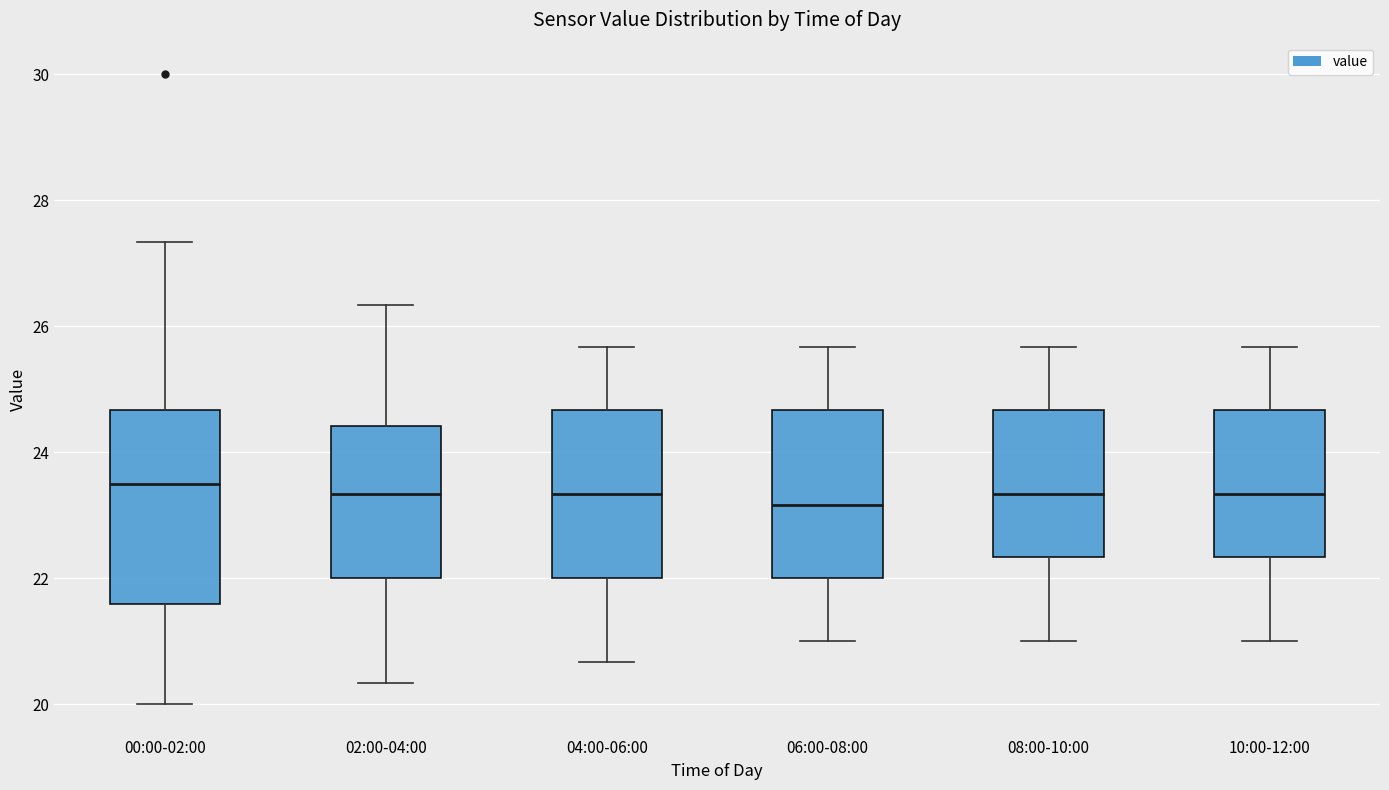

Comparing the boxes themselves (not the whiskers), which one is the tallest?

00:00-02:00